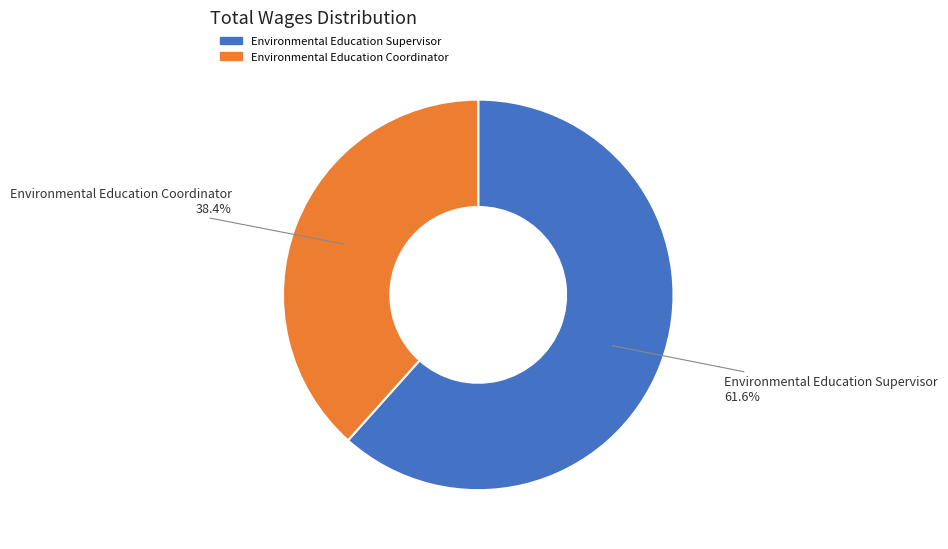

Between Environmental Education Coordinator and Environmental Education Supervisor, which is larger?

Environmental Education Supervisor